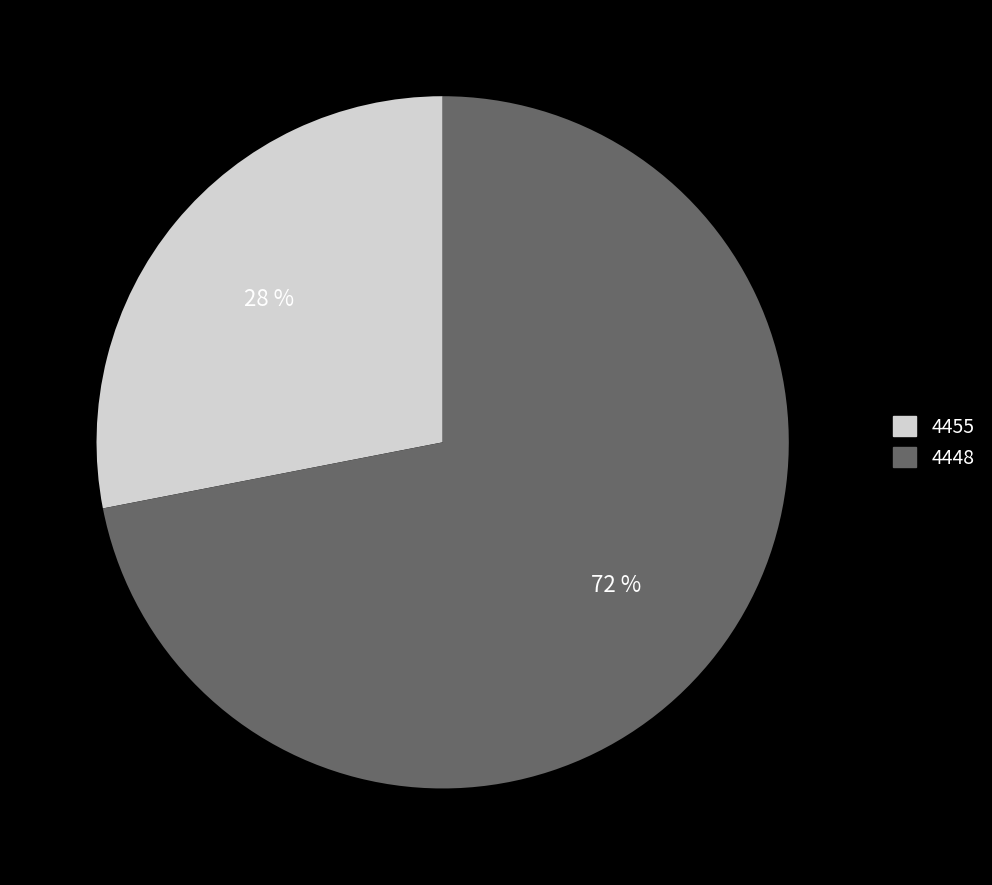

Is 4455 the majority of the pie?

No